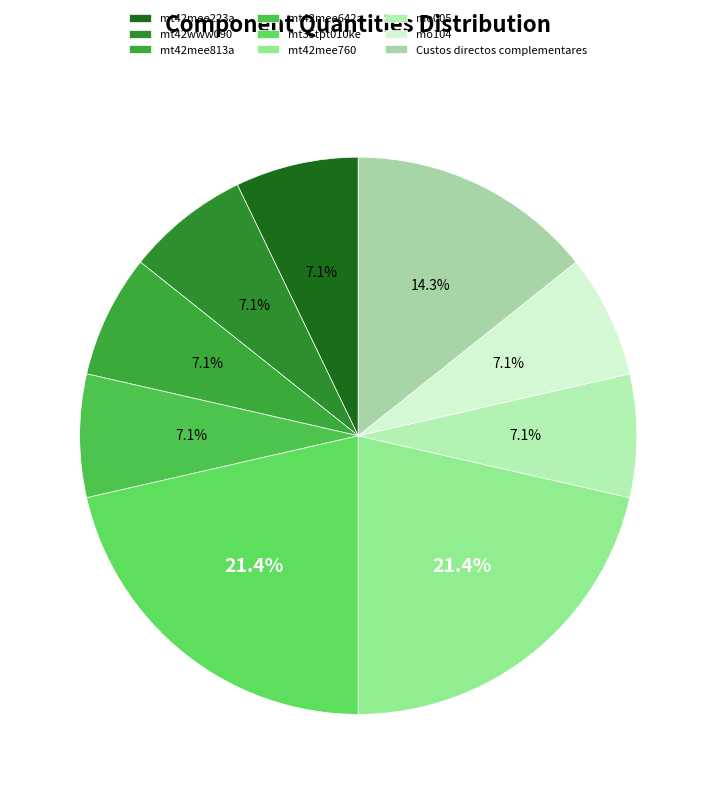

What is the change in value from mt35tpt010ke to mo104?

-2